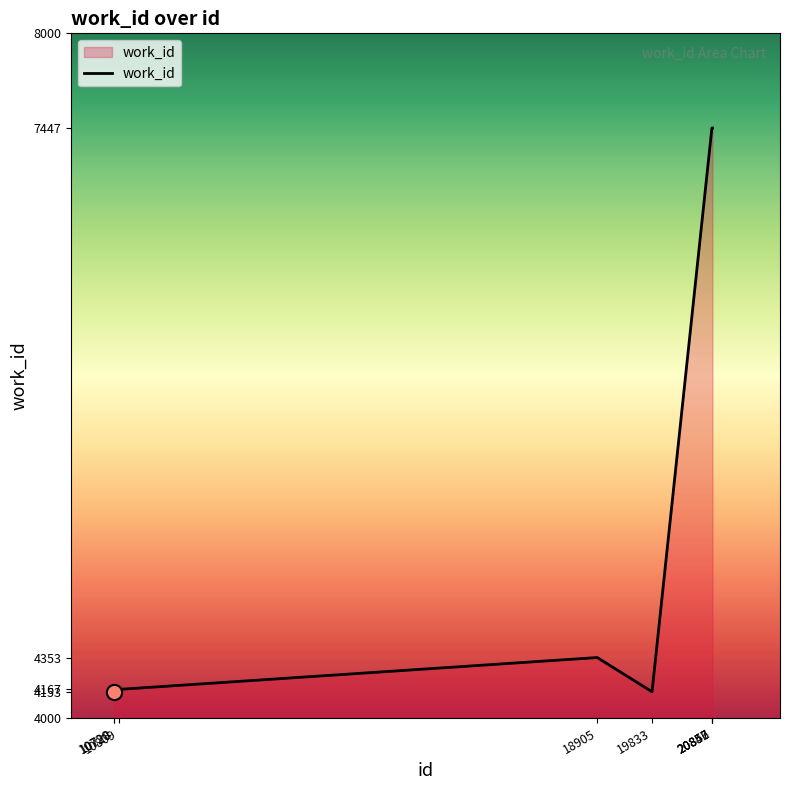

What is the change in value from 19833 to 20847?

+3294